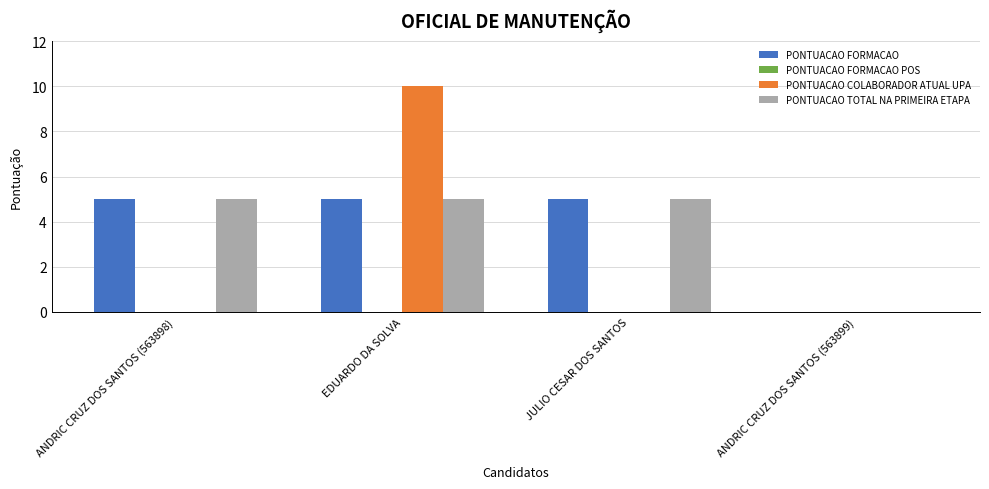

What is the sum of all PONTUACAO FORMACAO values?

15